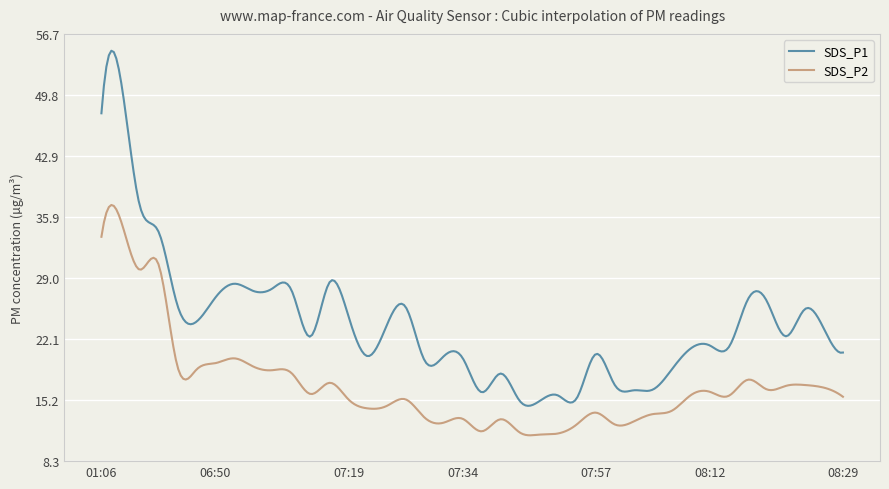

What is the highest value of the SDS_P2 series?

37.3